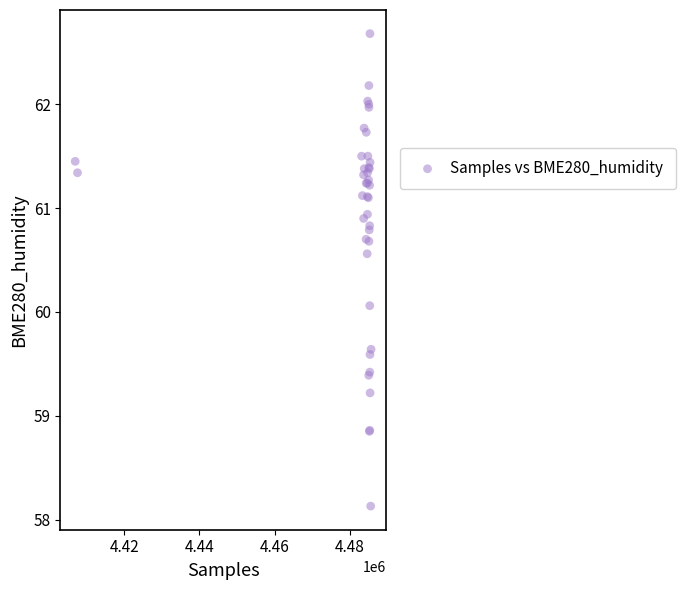

What Y value in the scatter plot is closest to 60?

60.1